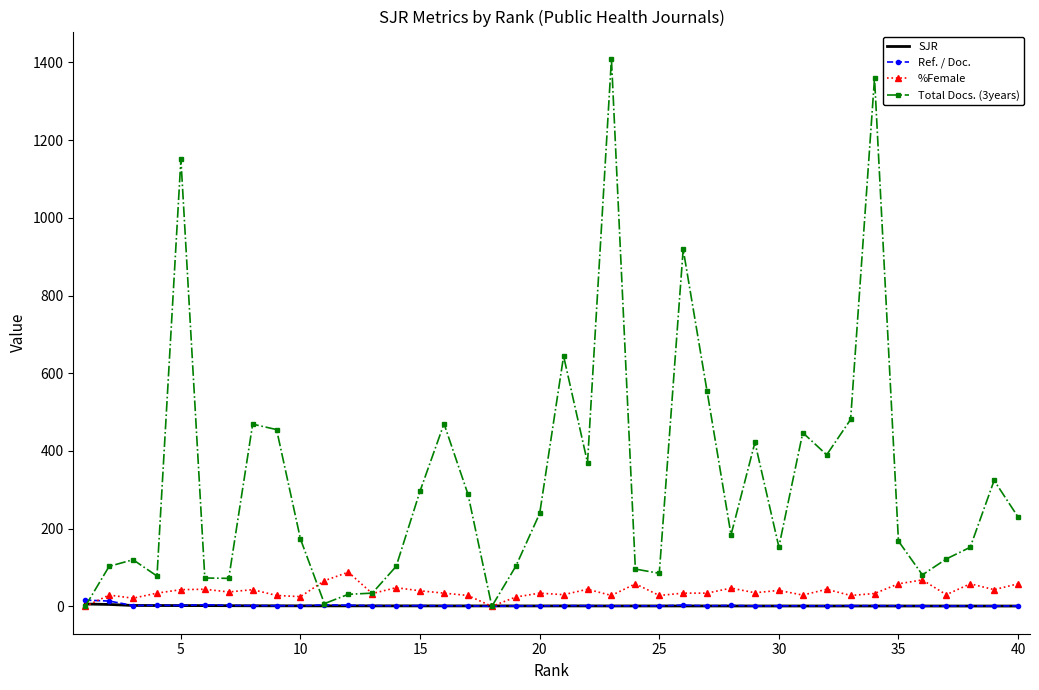

Which series has the largest range (max minus min)?

Total Docs. (3years)